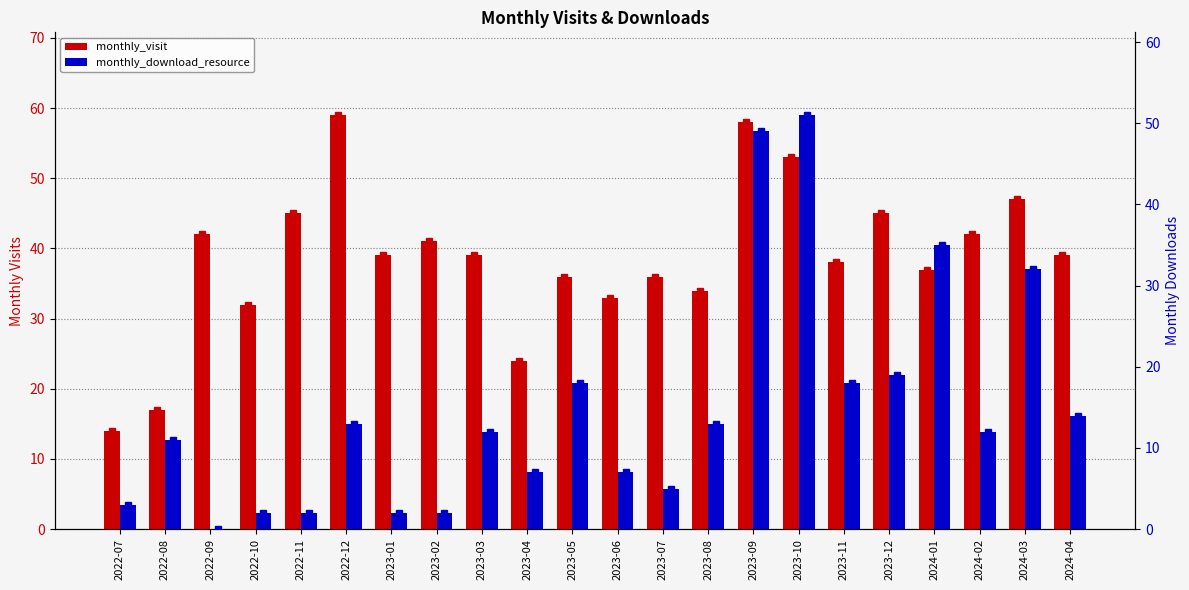

Count the number of categories in the chart.

22